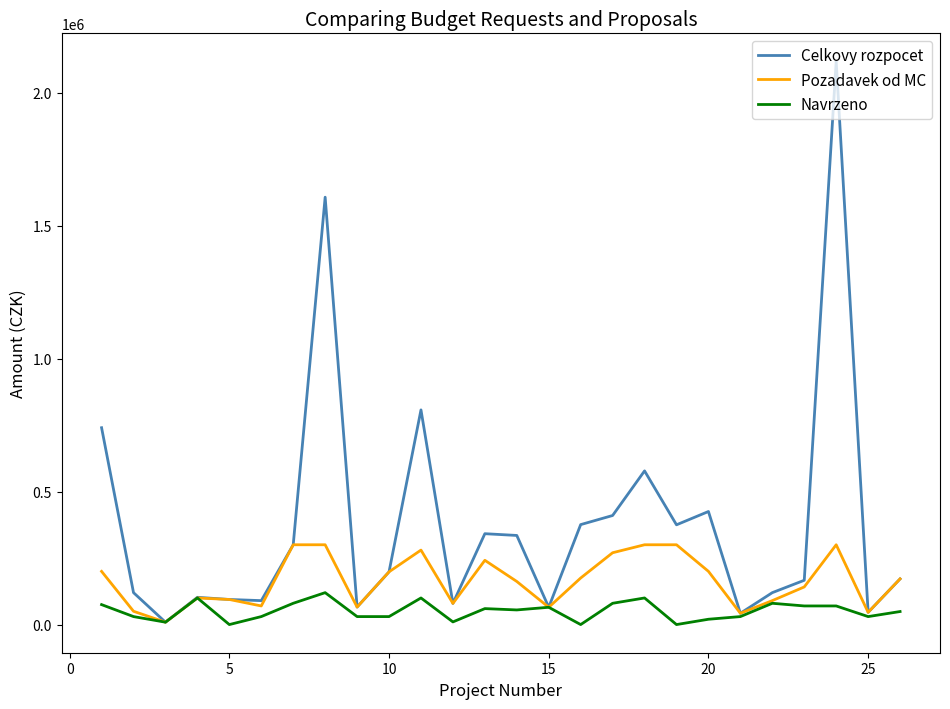

Rank the series by their average value, from highest to lowest.

Celkovy rozpocet, Pozadavek od MC, Navrzeno